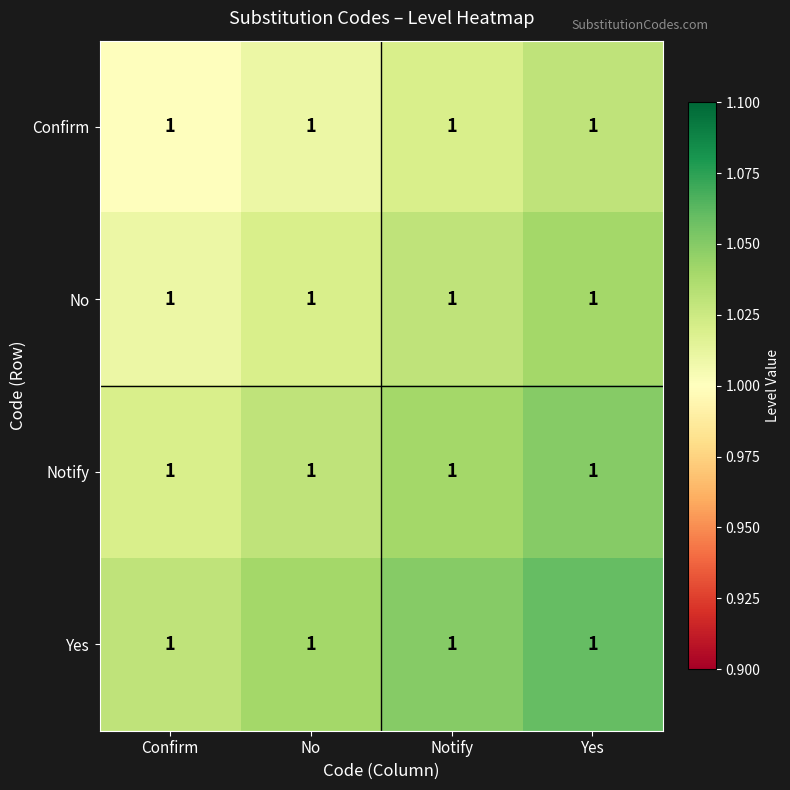

At how many categories does at least one series exceed 1?

4